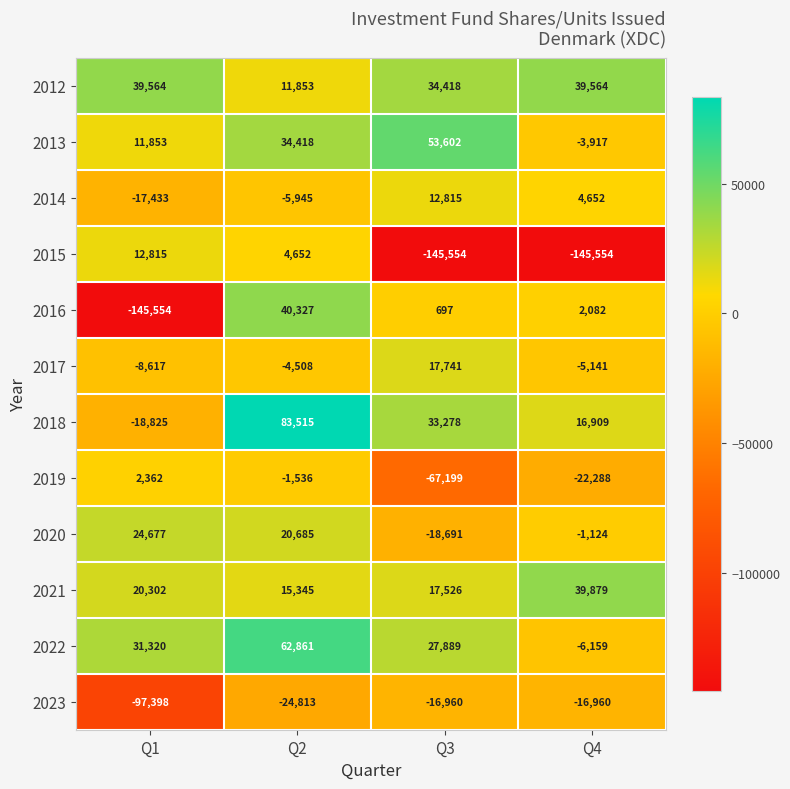

What is the lowest value of the 2023 series?

-97398